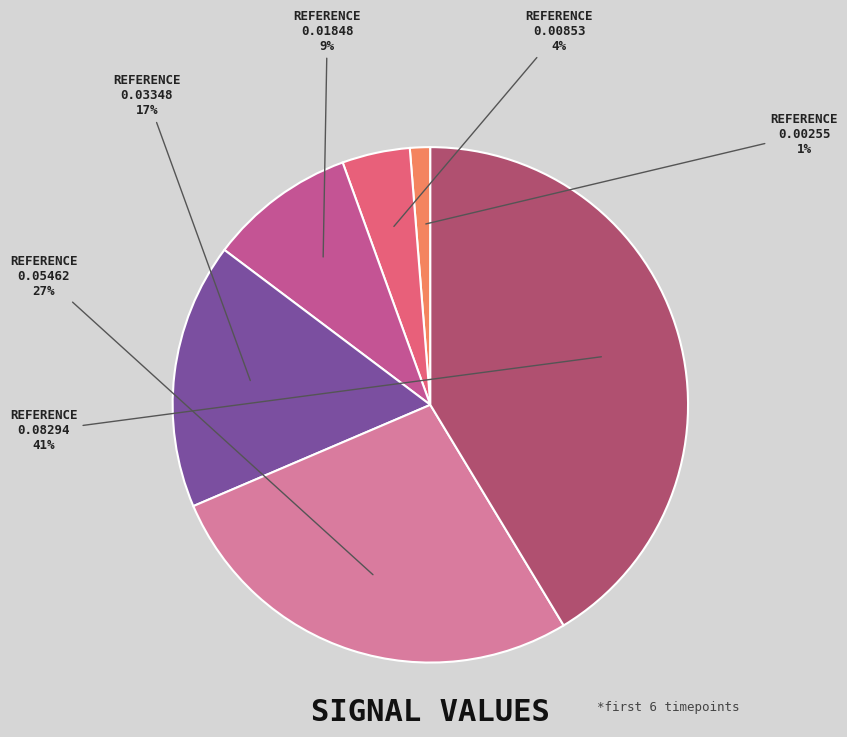

Does REFERENCE 0.03348 account for over 50% of the chart?

No